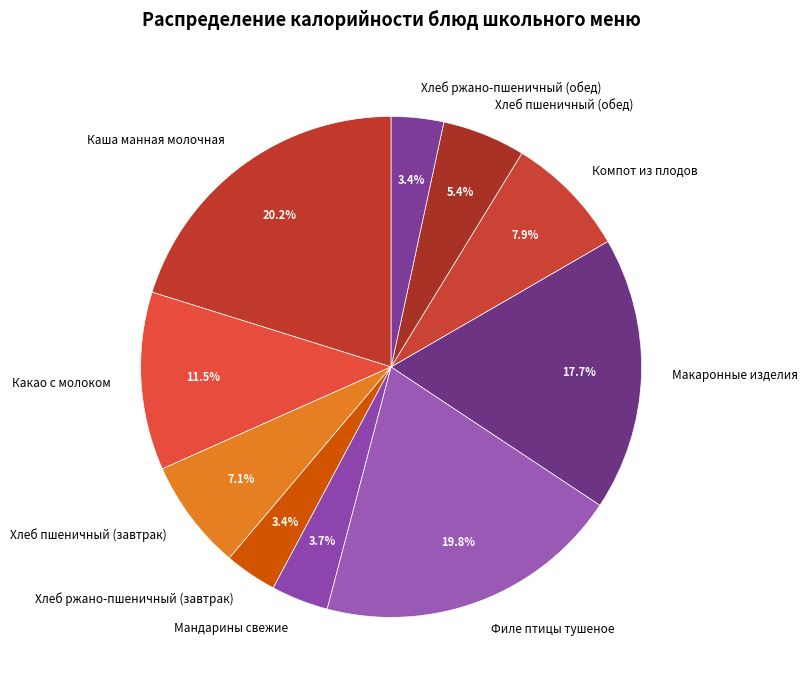

Does any single category account for the majority?

No